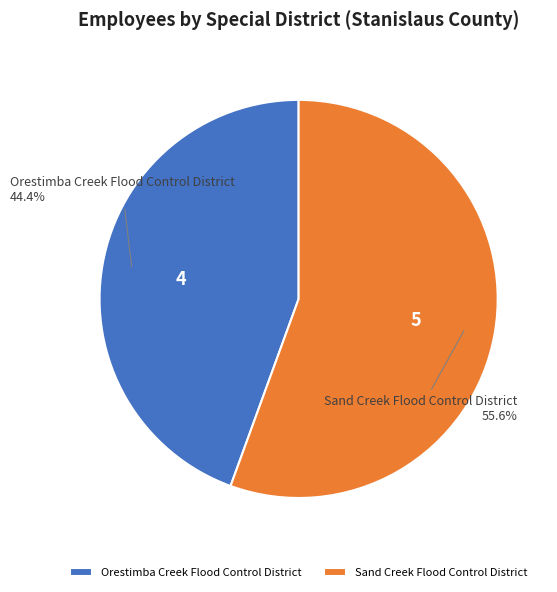

Between Orestimba Creek Flood Control District and Sand Creek Flood Control District, which is larger?

Sand Creek Flood Control District